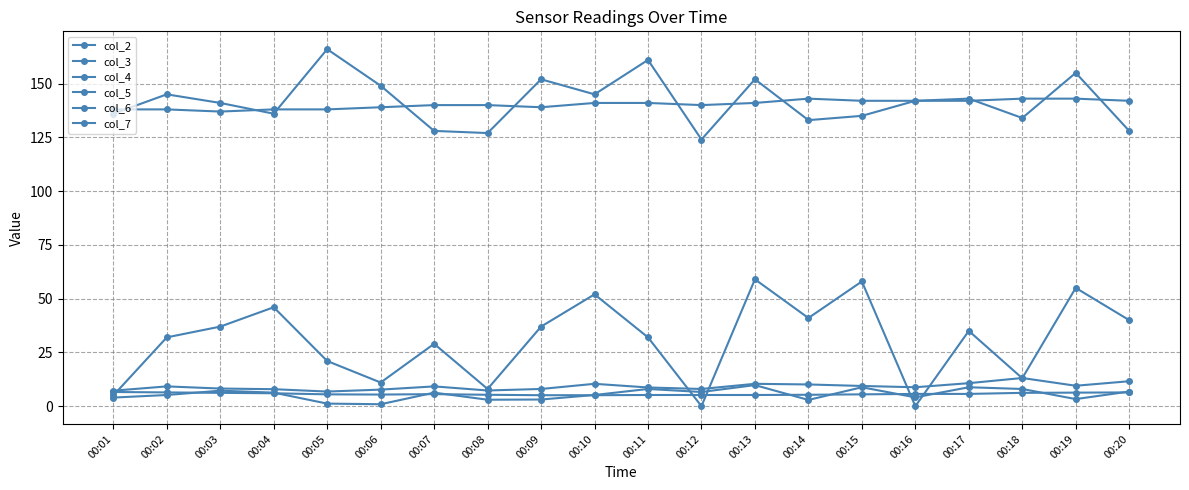

What is the difference between the col_5 values at 00:17 and 00:13?

0.3